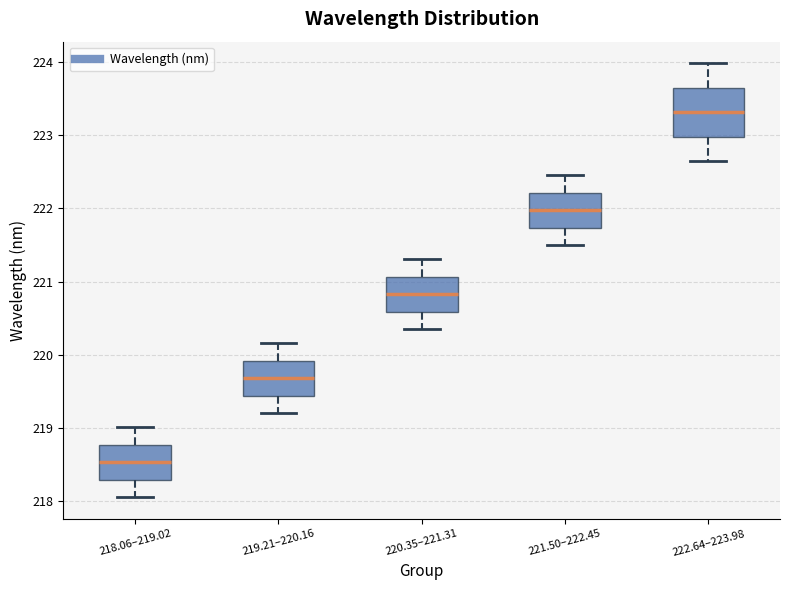

Comparing the boxes themselves (not the whiskers), which one is the tallest?

222.64–223.98